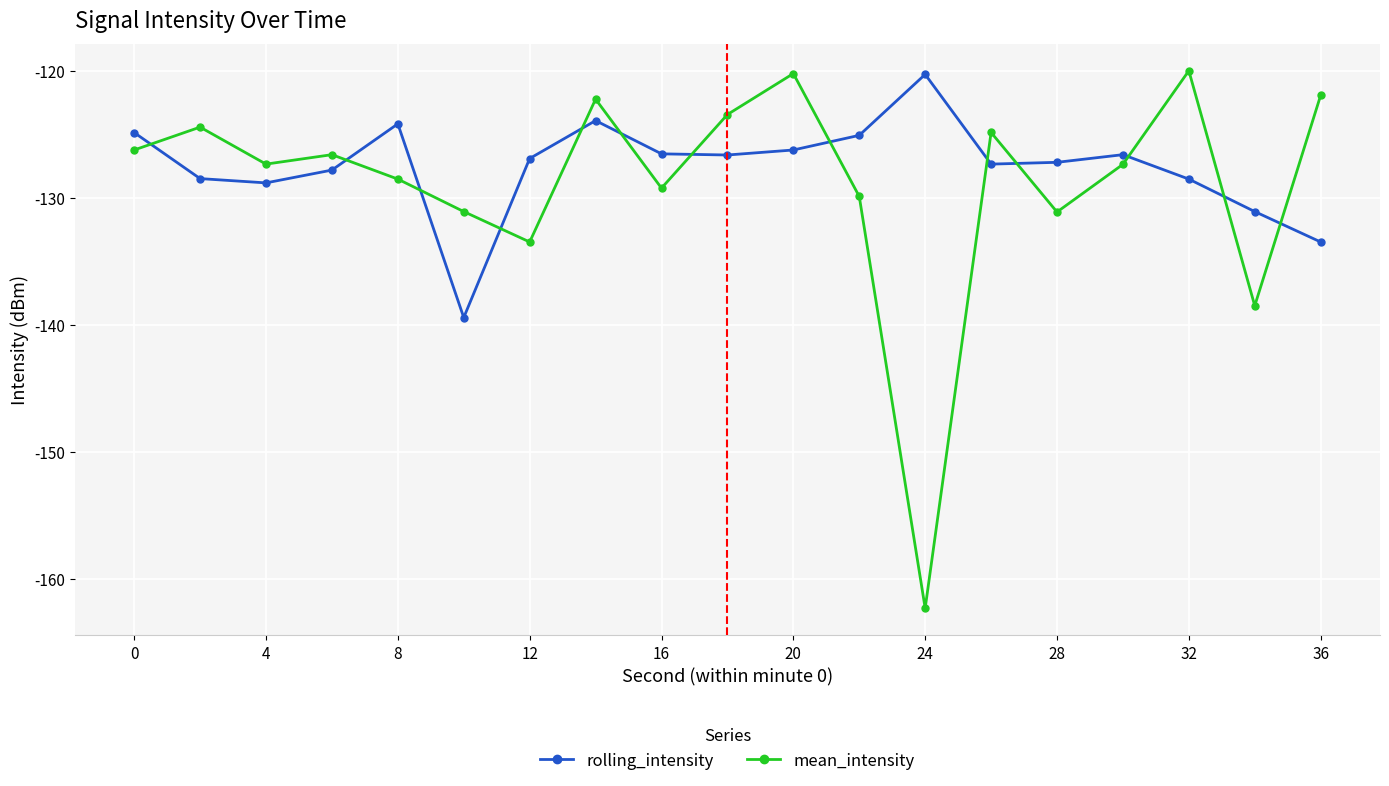

How many data points does each series have?

19